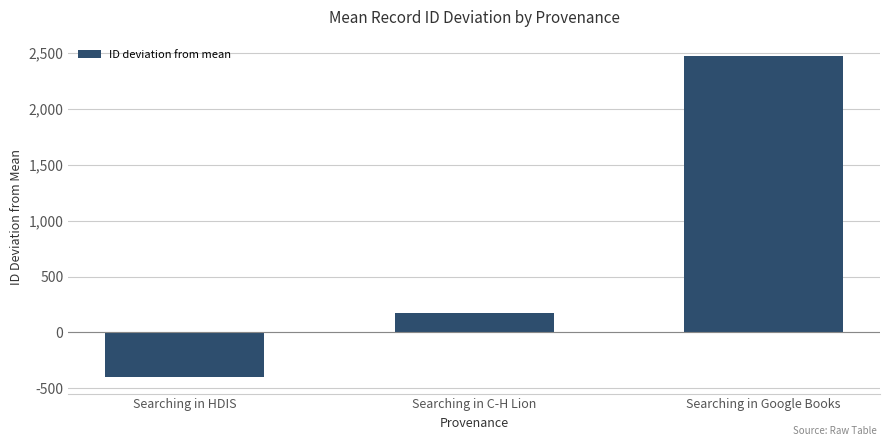

Reading left to right, what are all the values shown in this chart?

Searching in HDIS=-403.7	Searching in C-H Lion=175.3	Searching in Google Books=2475.3